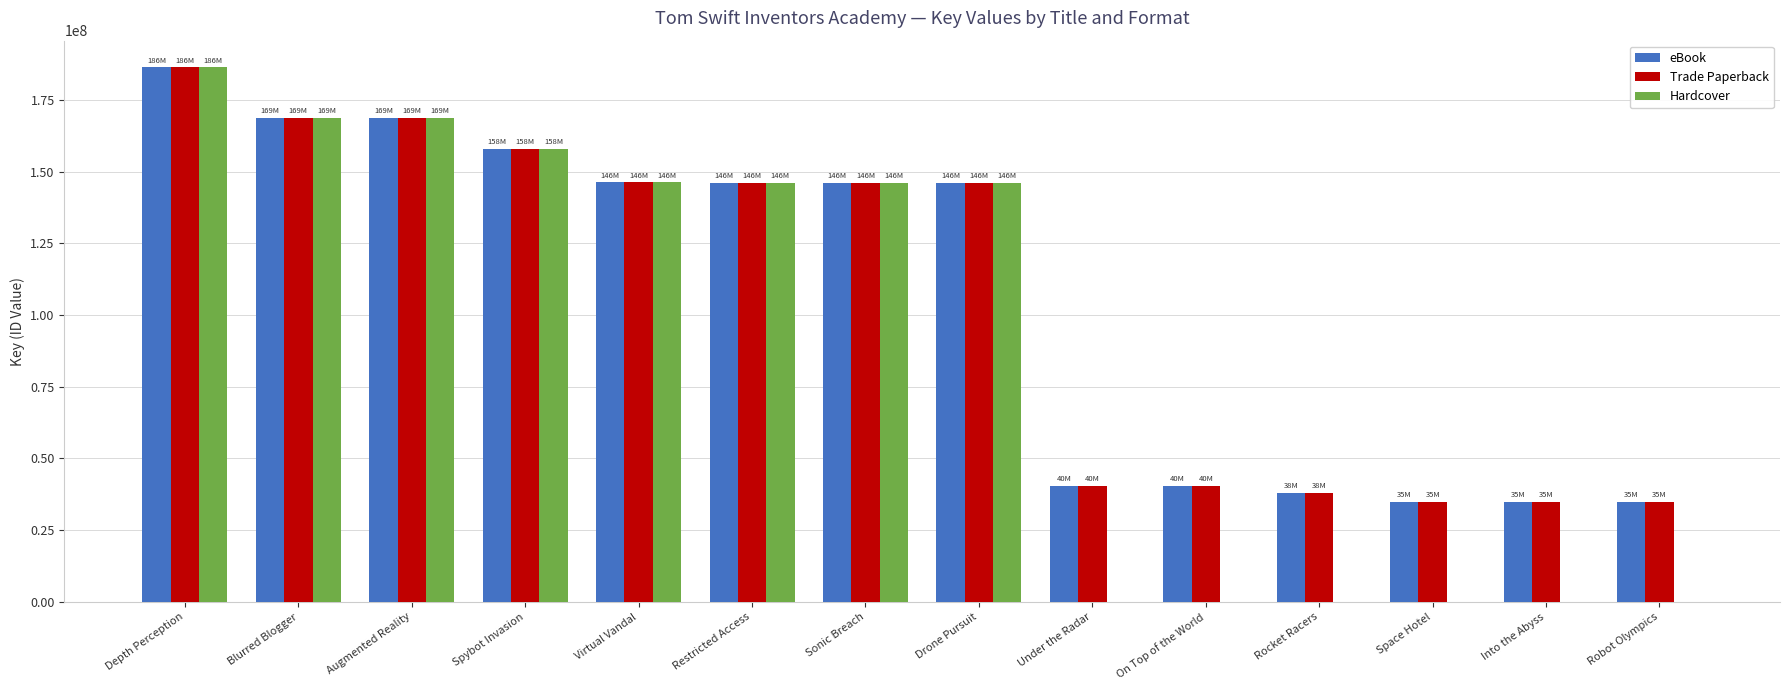

At which label does Hardcover first exceed 146189570?

Depth Perception